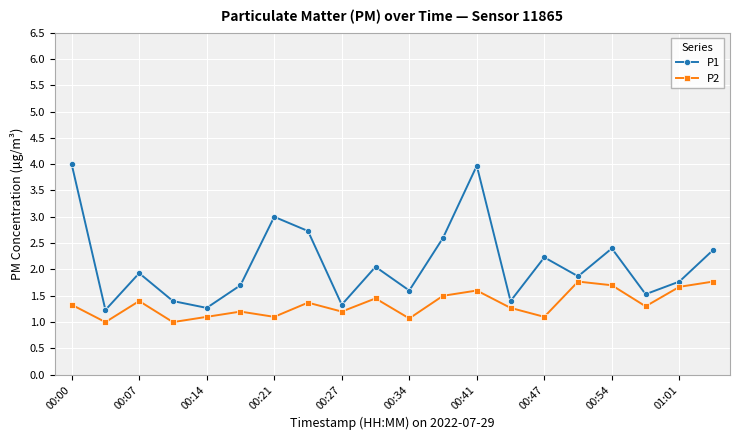

What is the value of the P2 point at the 6th from the left?

1.2